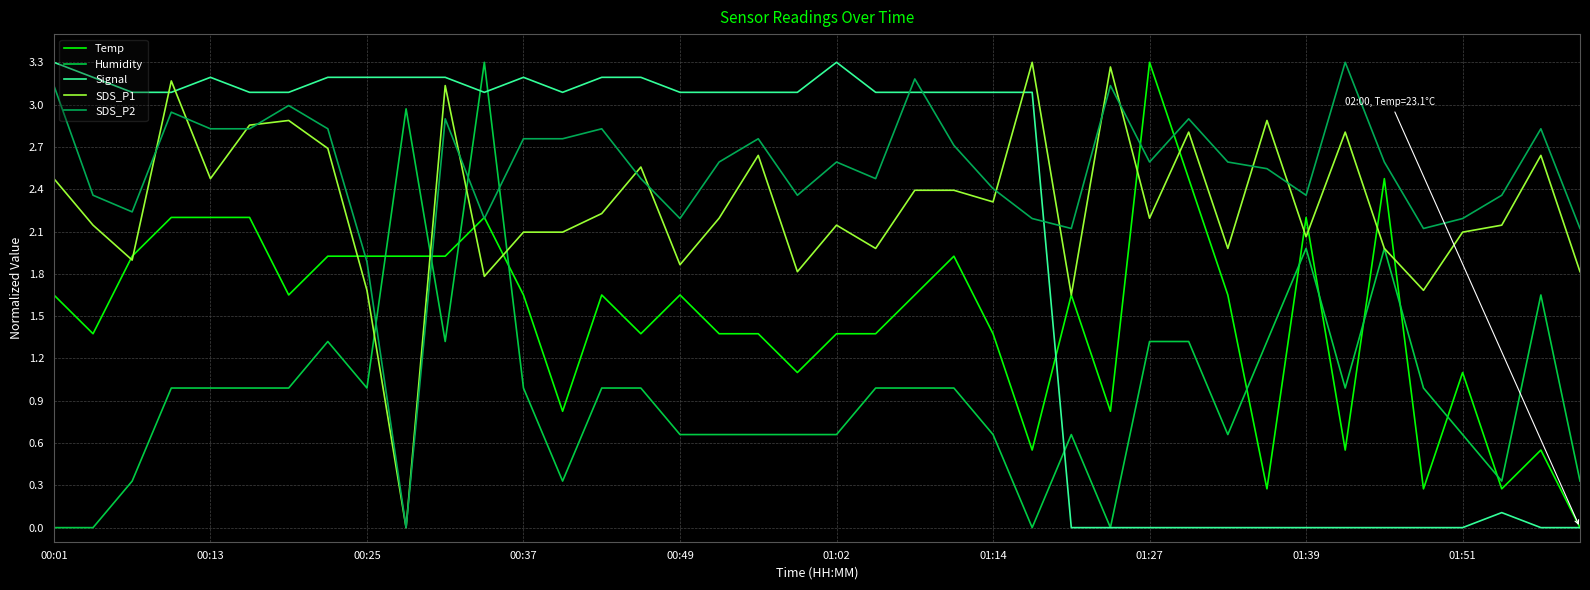

Does the chart display data point markers on the line(s)?

No